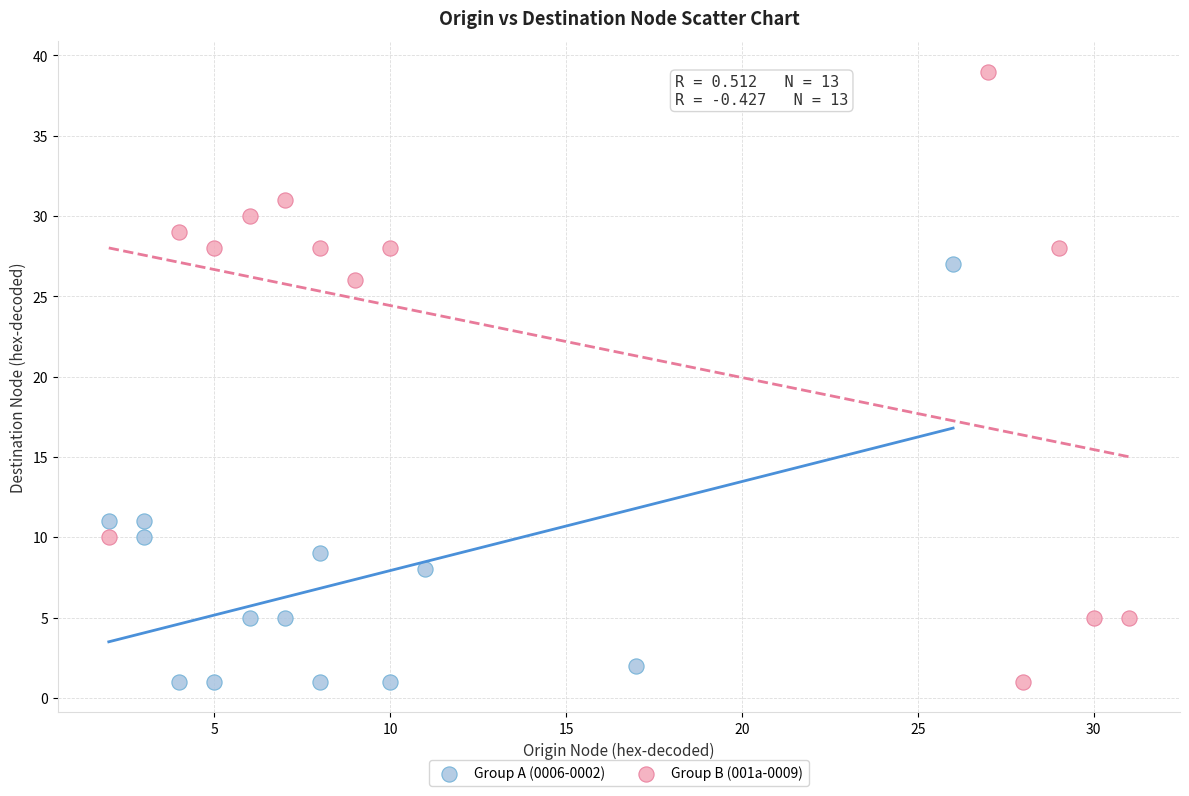

What are all the series names shown in the legend?

Group A (0006-0002), Group B (001a-0009)